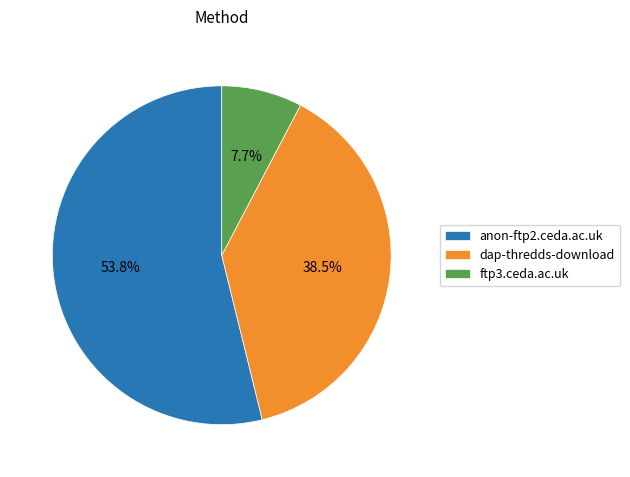

Which category has the biggest portion of the pie?

anon-ftp2.ceda.ac.uk